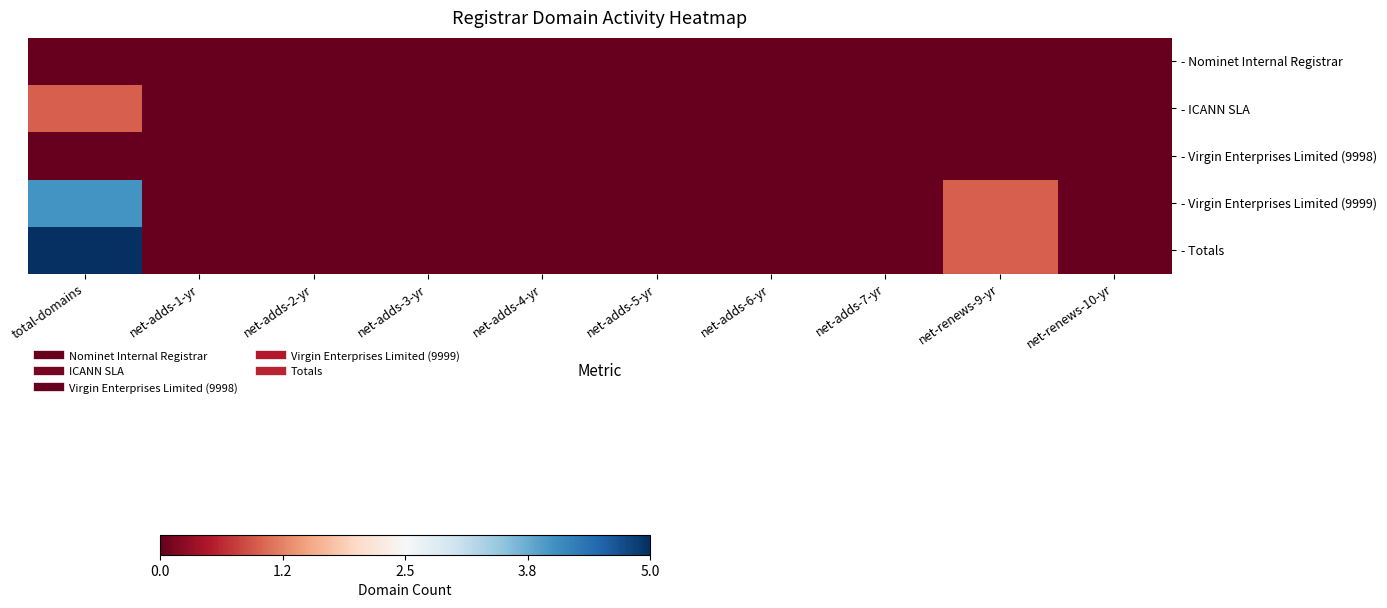

Reading left to right, what are all the values shown in this chart?

- Nominet Internal Registrar: total-domains=0	net-adds-1-yr=0	net-adds-2-yr=0	net-adds-3-yr=0	net-adds-4-yr=0	net-adds-5-yr=0	net-adds-6-yr=0	net-adds-7-yr=0	net-renews-9-yr=0	net-renews-10-yr=0
- ICANN SLA: total-domains=1	net-adds-1-yr=0	net-adds-2-yr=0	net-adds-3-yr=0	net-adds-4-yr=0	net-adds-5-yr=0	net-adds-6-yr=0	net-adds-7-yr=0	net-renews-9-yr=0	net-renews-10-yr=0
- Virgin Enterprises Limited (9998): total-domains=0	net-adds-1-yr=0	net-adds-2-yr=0	net-adds-3-yr=0	net-adds-4-yr=0	net-adds-5-yr=0	net-adds-6-yr=0	net-adds-7-yr=0	net-renews-9-yr=0	net-renews-10-yr=0
- Virgin Enterprises Limited (9999): total-domains=4	net-adds-1-yr=0	net-adds-2-yr=0	net-adds-3-yr=0	net-adds-4-yr=0	net-adds-5-yr=0	net-adds-6-yr=0	net-adds-7-yr=0	net-renews-9-yr=1	net-renews-10-yr=0
- Totals: total-domains=5	net-adds-1-yr=0	net-adds-2-yr=0	net-adds-3-yr=0	net-adds-4-yr=0	net-adds-5-yr=0	net-adds-6-yr=0	net-adds-7-yr=0	net-renews-9-yr=1	net-renews-10-yr=0